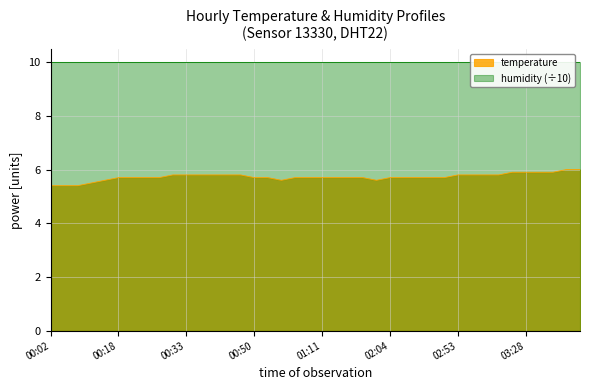

At which label is the value closest to 5?

00:02